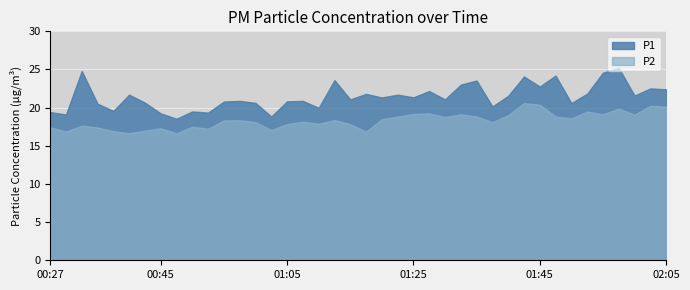

Rank the categories by P2 value from lowest to highest.

00:40, 00:47, 01:17, 00:30, 00:37, 00:42, 01:02, 00:52, 00:45, 00:35, 00:27, 00:50, 00:32, 01:15, 01:05, 01:10, 01:38, 01:00, 01:07, 00:55, 00:57, 01:12, 01:20, 01:50, 01:30, 01:22, 01:35, 01:48, 01:40, 02:00, 01:33, 01:55, 01:25, 01:27, 01:53, 01:58, 02:05, 02:03, 01:45, 01:43